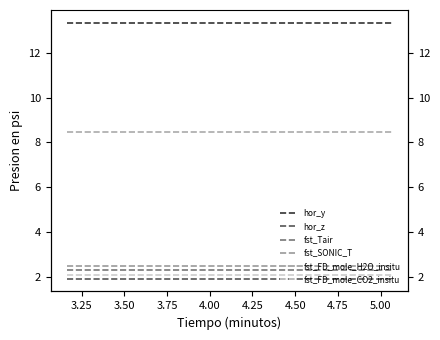

Is it true that hor_y equals 4.4 at 3.75?

False